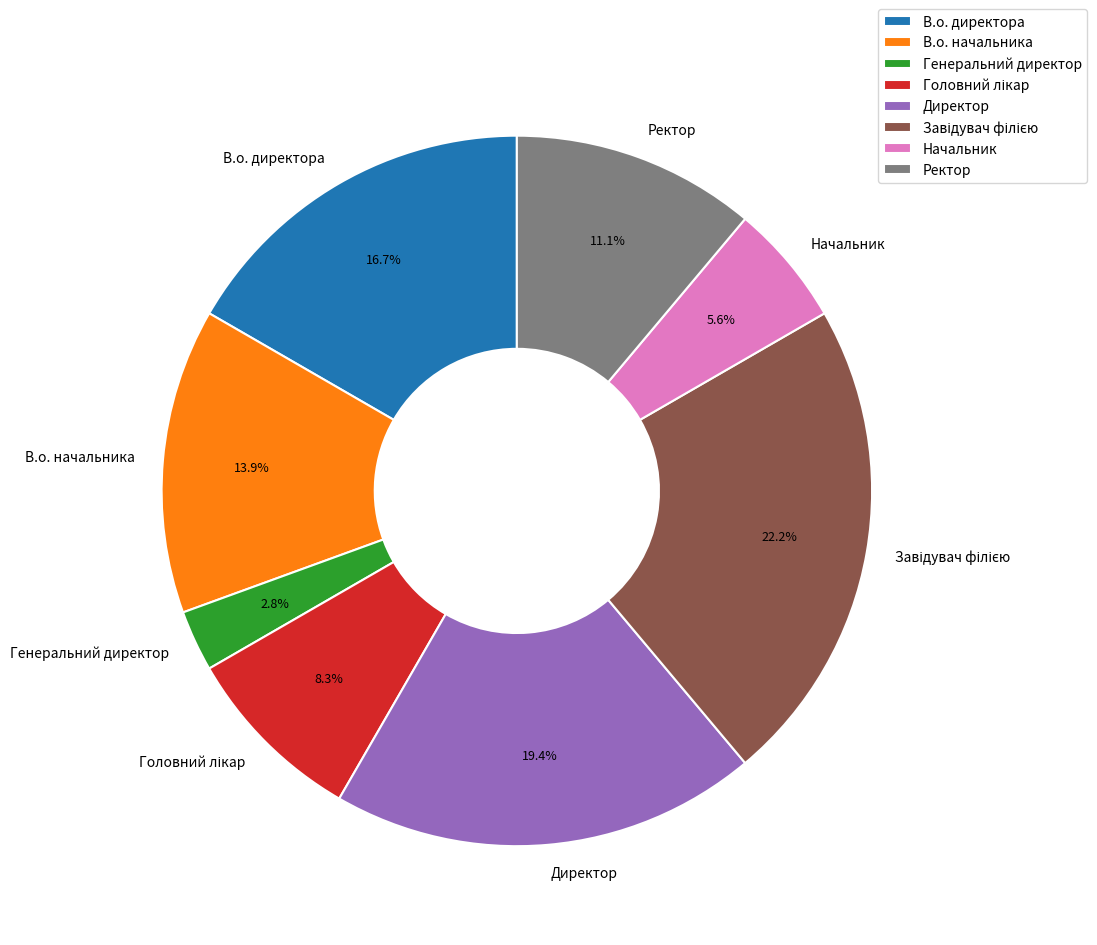

Which has a higher value, Генеральний директор or Начальник?

Начальник